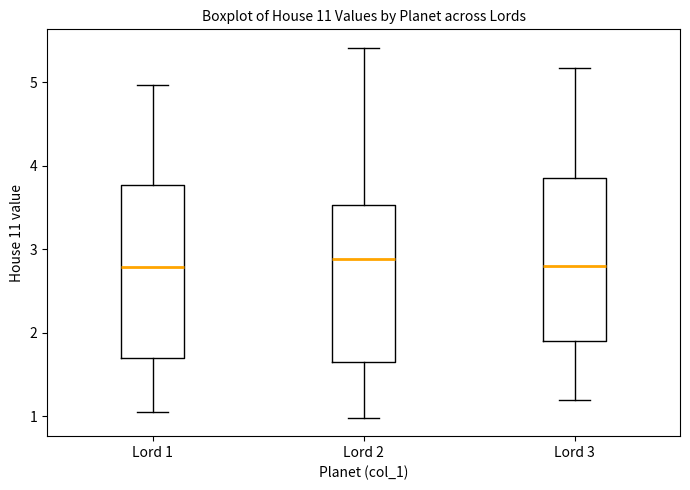

Reading left to right, read every box against the y-axis: the position of its median line, the range the box covers, and the ends of its whiskers. The values are not printed on the chart, so give them approximately, as read against the axis.

Lord 1: median 2.8, box 1.7 to 3.8, whiskers 1.0 to 5.0
Lord 2: median 2.9, box 1.7 to 3.5, whiskers 1.0 to 5.4
Lord 3: median 2.8, box 1.9 to 3.9, whiskers 1.2 to 5.2